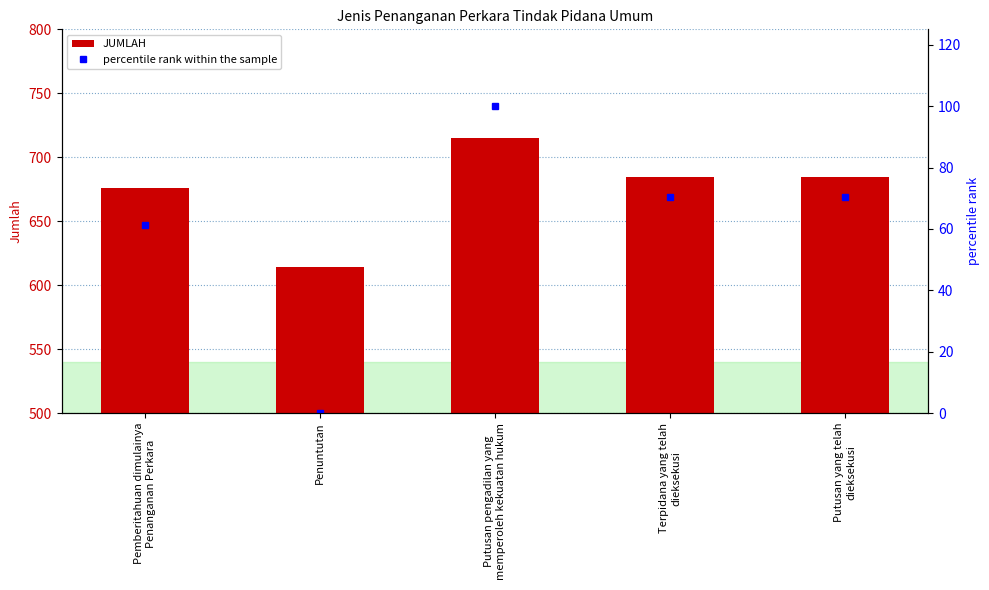

At which label does JUMLAH reach its minimum?

Penuntutan